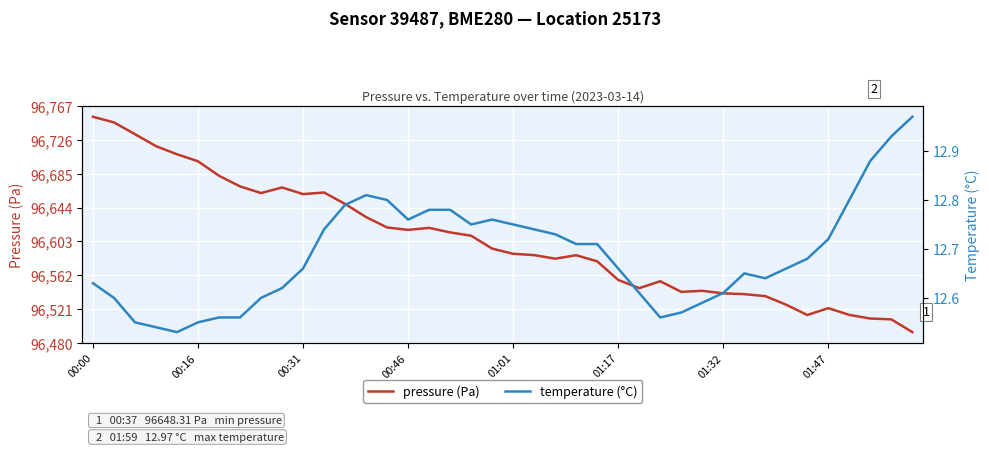

At which category is the sum across all series the highest?

00:00